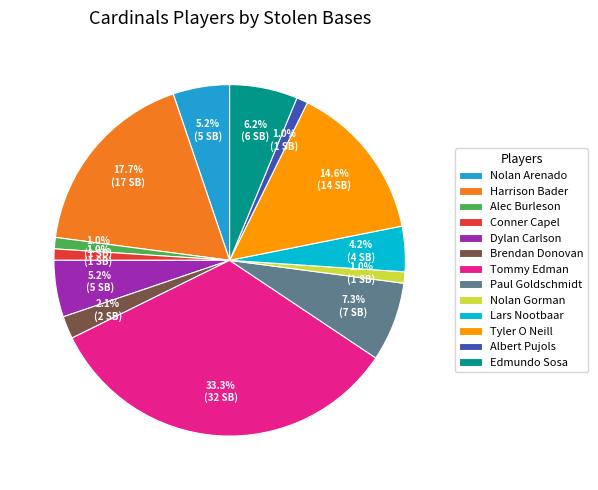

To the nearest percent, what percentage of the pie is Nolan Arenado?

5%